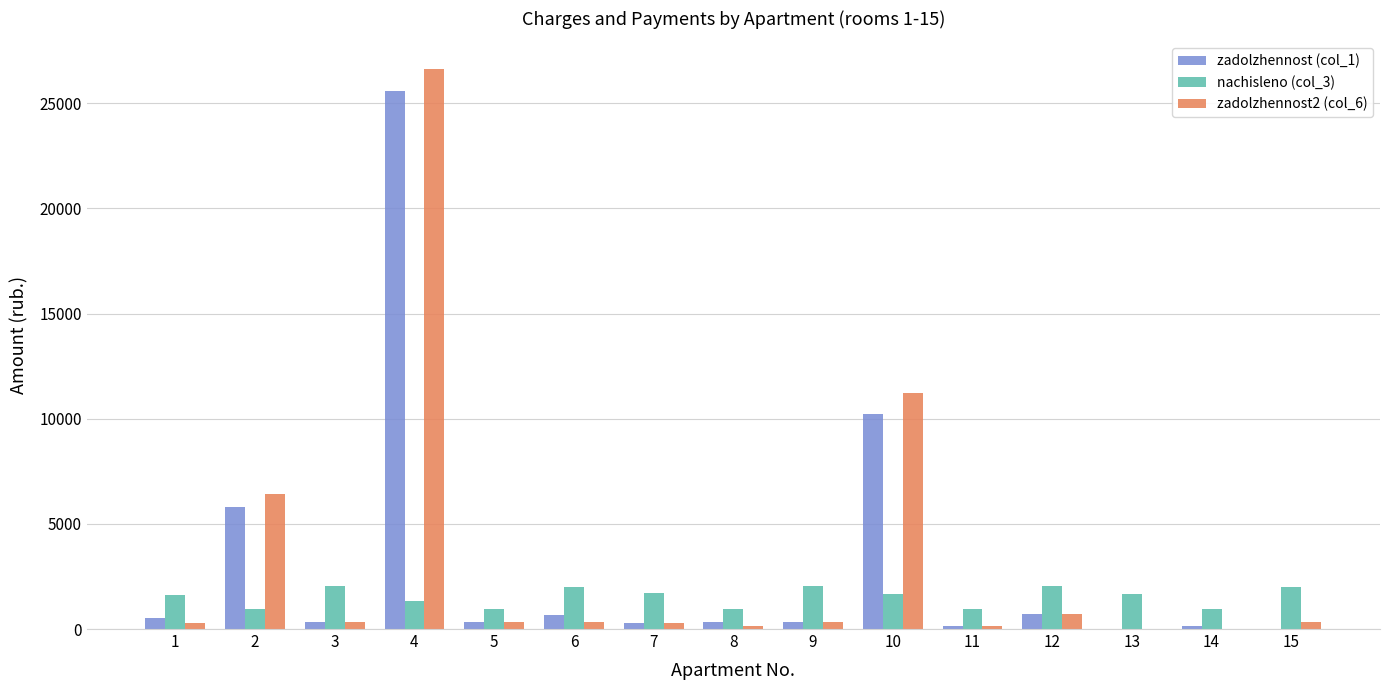

At which category is the sum across all series the highest?

4